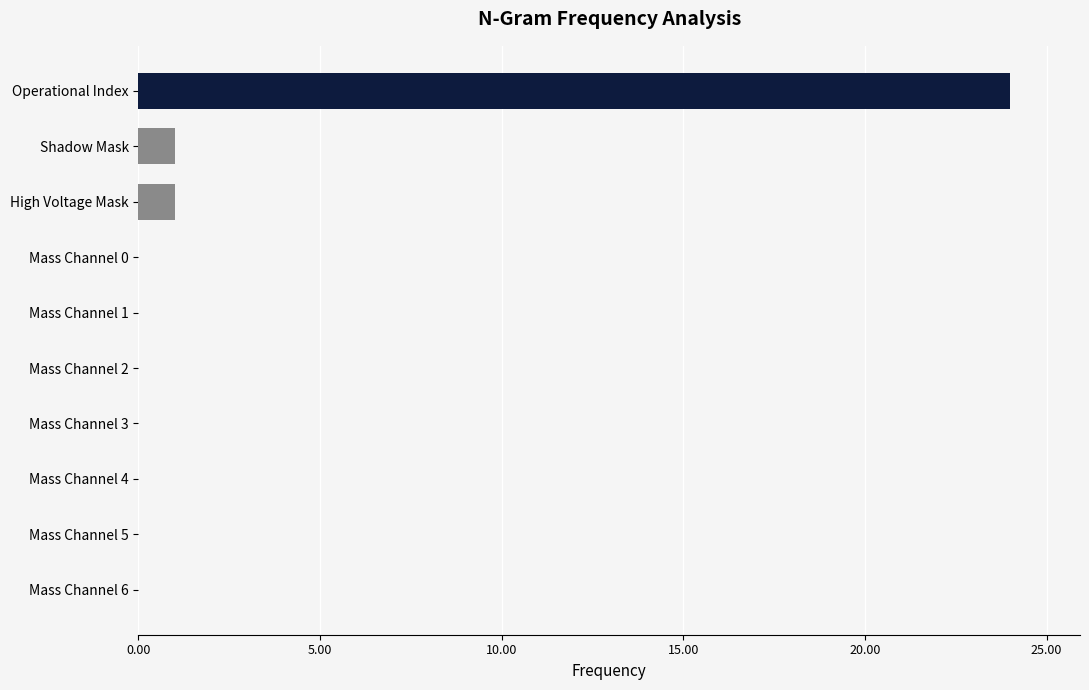

What is the greatest value displayed?

24